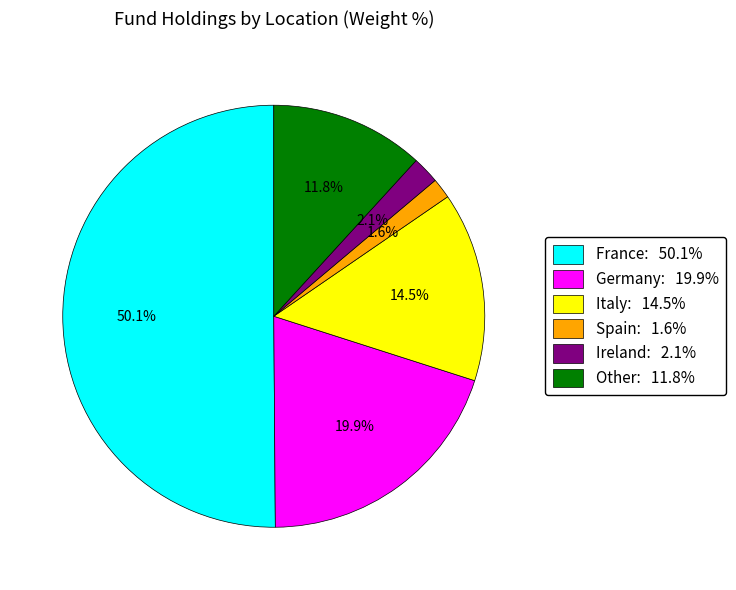

To the nearest percent, what percentage of the pie is France?

50%